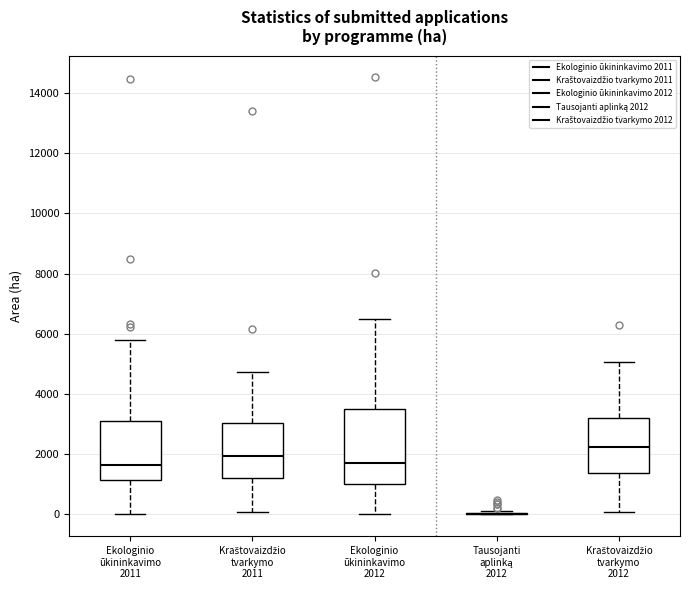

Comparing the boxes themselves (not the whiskers), which one is the tallest?

Ekologinio ūkininkavimo 2012